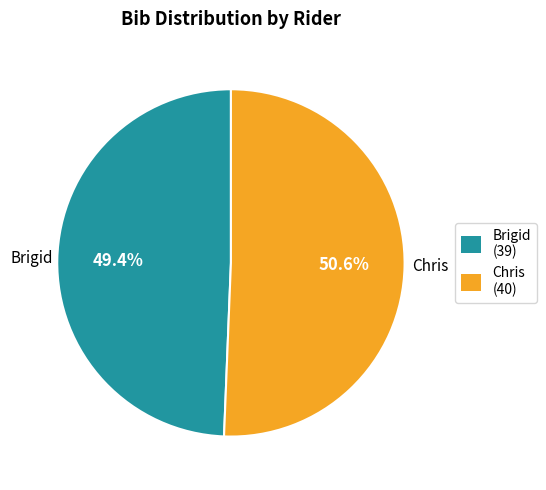

Between Brigid and Chris, which is larger?

Chris